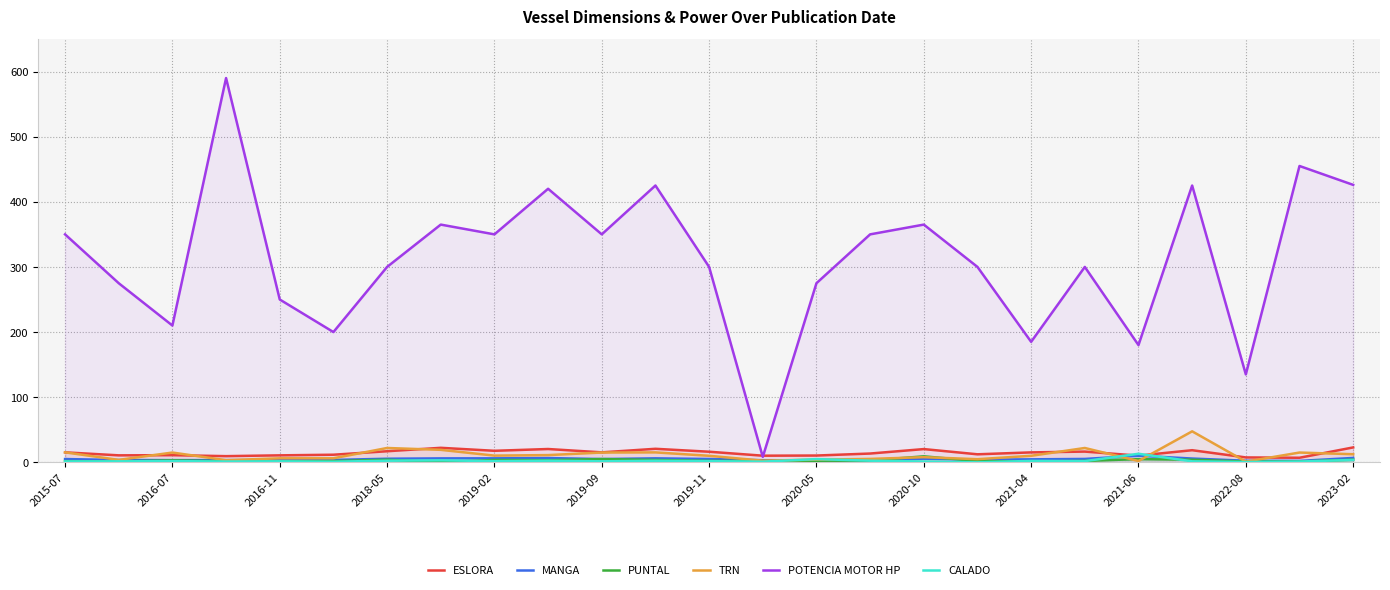

How many lines are shown in the chart?

6